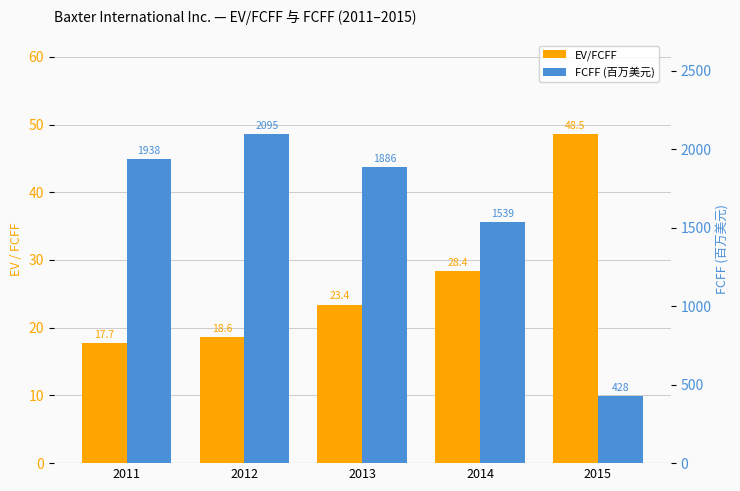

Does the chart contain stacked bars?

No